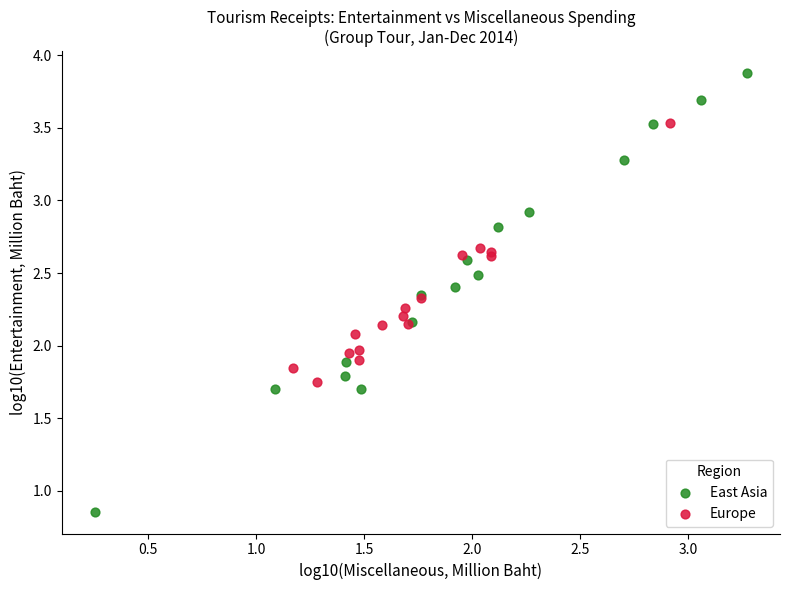

Which series has the widest spread of Y values?

East Asia